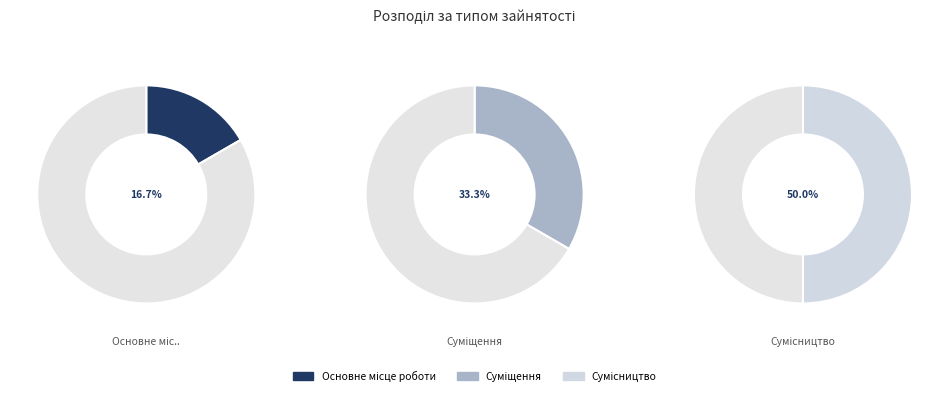

Does any single category account for the majority?

No